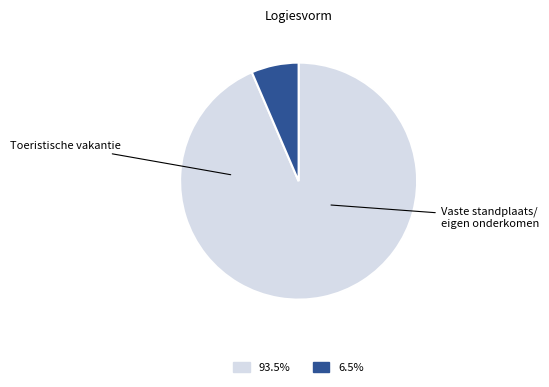

Does any single category account for the majority?

Yes